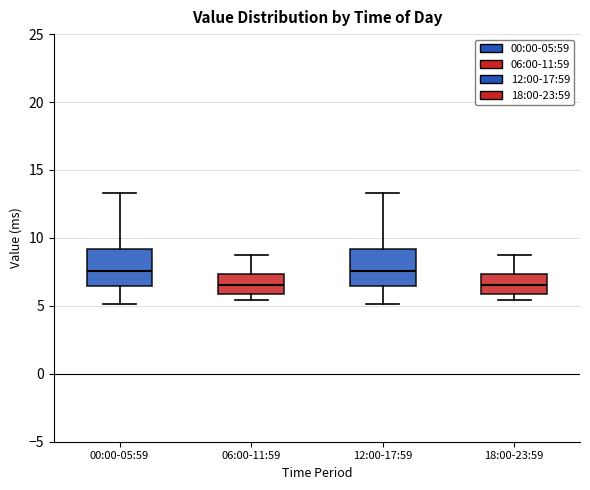

Reading left to right, transcribe this box plot: for each box, give where its median line is, the range the box spans, and where its two whiskers end, as read against the y-axis. The values are not printed on the chart, so give them approximately, as read against the axis.

00:00-05:59: median 7.5, box 6.5 to 9.0, whiskers 5.0 to 13.5
06:00-11:59: median 6.5, box 6.0 to 7.5, whiskers 5.5 to 9.0
12:00-17:59: median 7.5, box 6.5 to 9.0, whiskers 5.0 to 13.5
18:00-23:59: median 6.5, box 6.0 to 7.5, whiskers 5.5 to 9.0